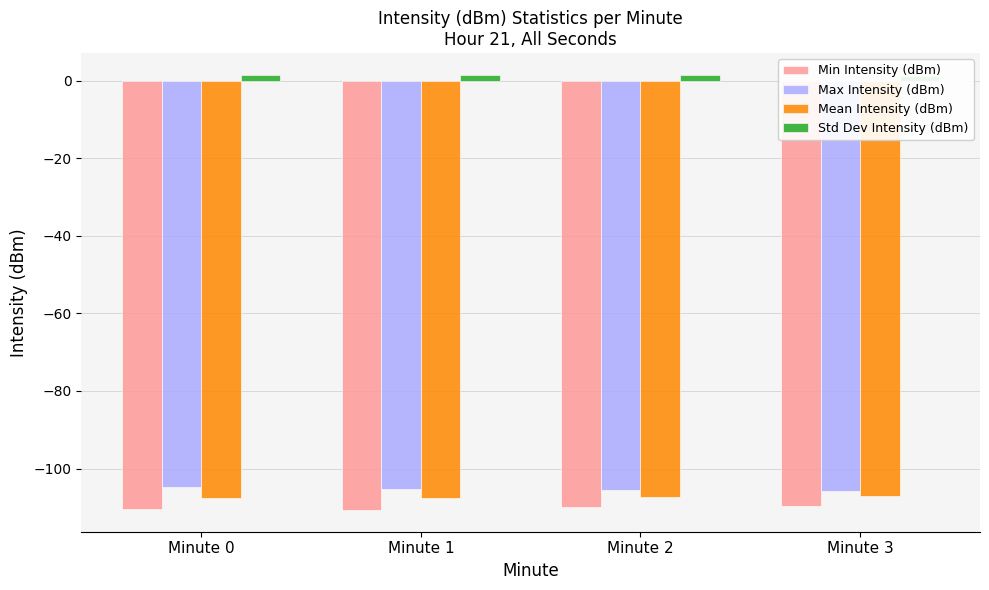

Which series has the largest range (max minus min)?

Max Intensity (dBm)